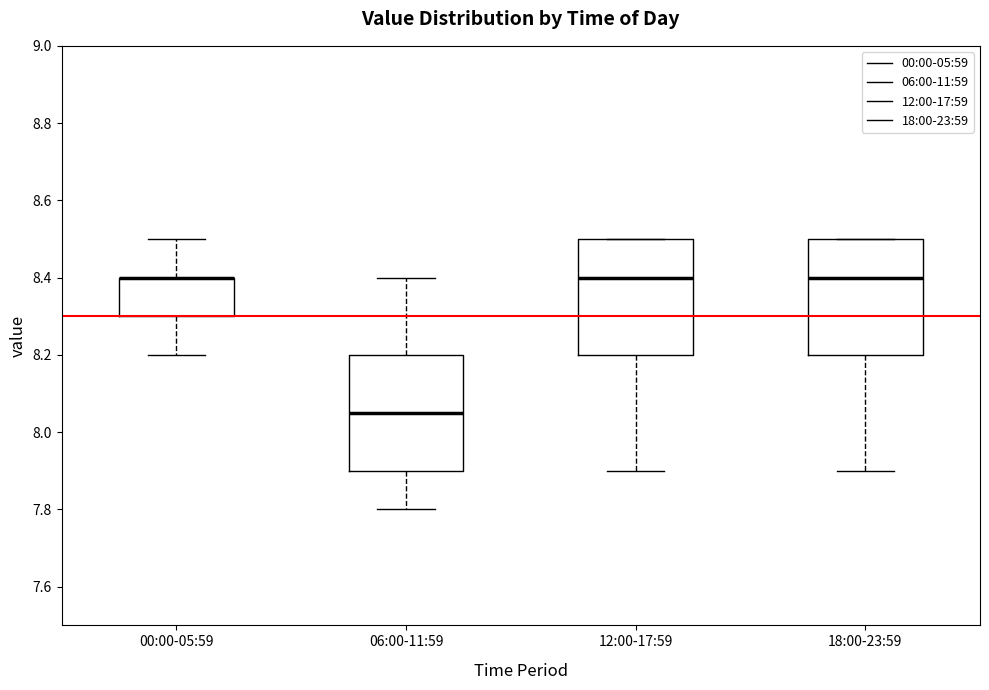

Where does the upper whisker of the box for 06:00-11:59 end on the y-axis? The values are not printed on the chart, so give them approximately, as read against the axis.

8.40